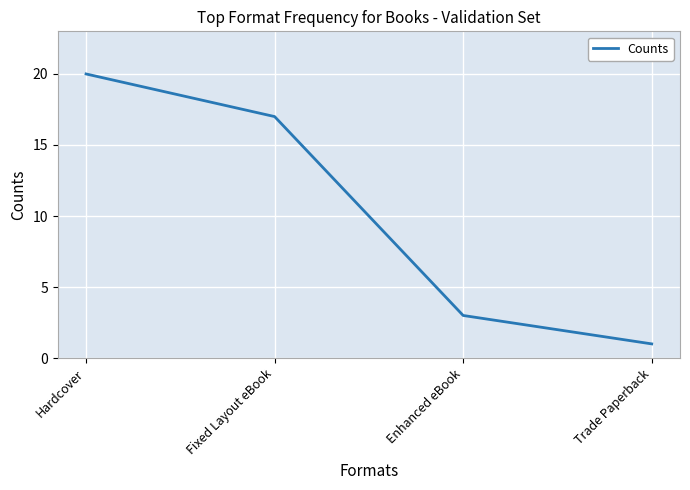

What is the change in value from Hardcover to Fixed Layout eBook?

-3